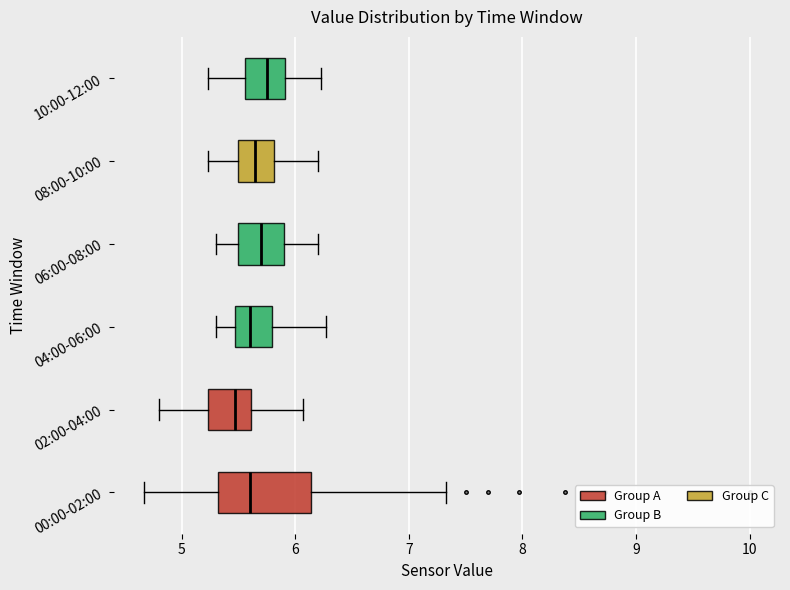

Reading bottom to top, read every box against the x-axis: the position of its median line, the range the box covers, and the ends of its whiskers. The values are not printed on the chart, so give them approximately, as read against the axis.

00:00-02:00: median 5.6, box 5.3 to 6.1, whiskers 4.7 to 7.3
02:00-04:00: median 5.5, box 5.2 to 5.6, whiskers 4.8 to 6.1
04:00-06:00: median 5.6, box 5.5 to 5.8, whiskers 5.3 to 6.3
06:00-08:00: median 5.7, box 5.5 to 5.9, whiskers 5.3 to 6.2
08:00-10:00: median 5.7, box 5.5 to 5.8, whiskers 5.2 to 6.2
10:00-12:00: median 5.8, box 5.6 to 5.9, whiskers 5.2 to 6.2